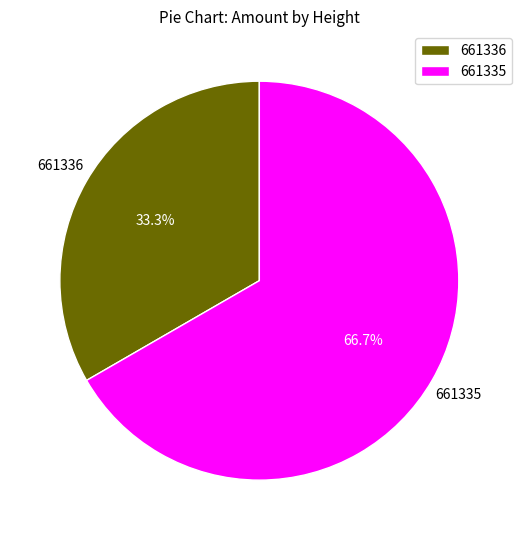

To the nearest percent, what is the difference between the largest and smallest slice percentages?

33%